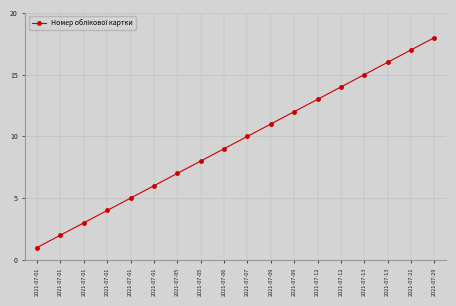

How many lines are shown in the chart?

1